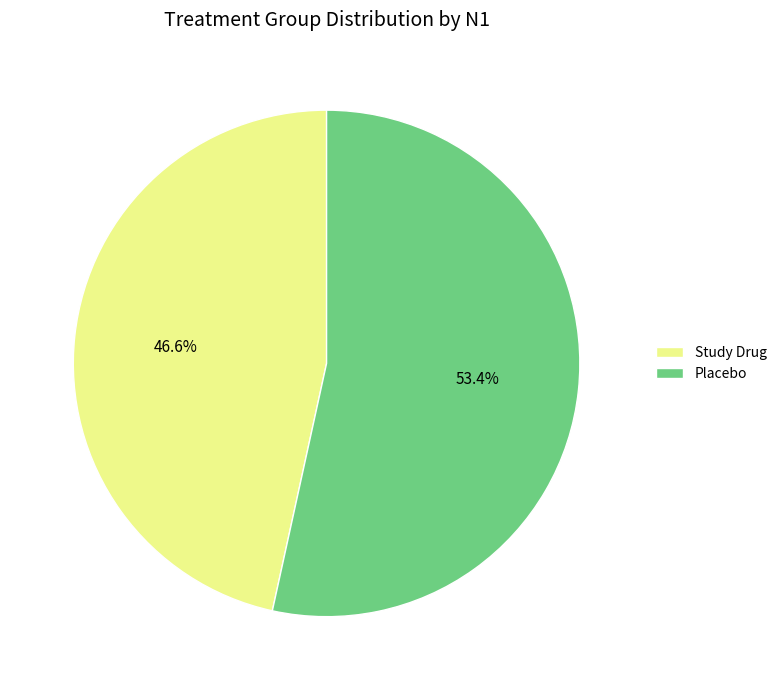

Count the number of slices in the pie.

2